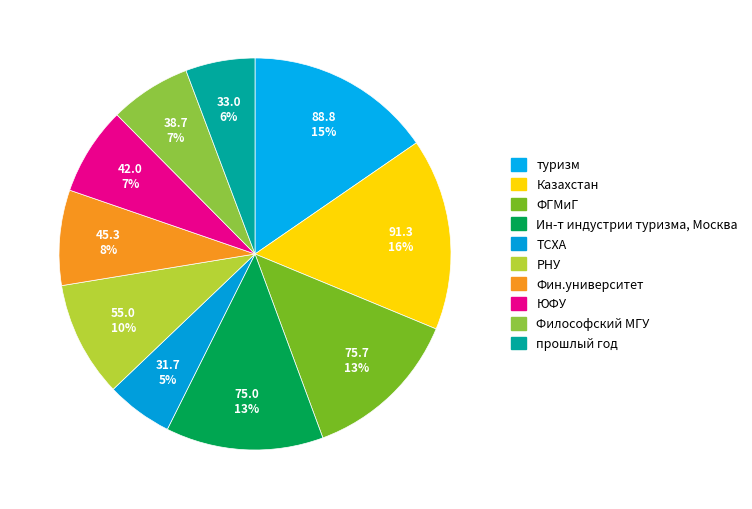

To the nearest percent, what is the combined percentage of РНУ and Ин-т индустрии туризма, Москва?

23%